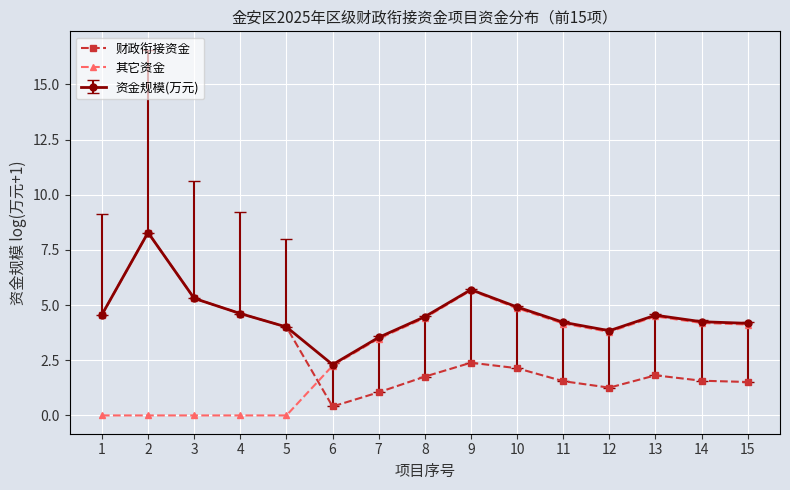

What is the greatest value displayed?

8.3